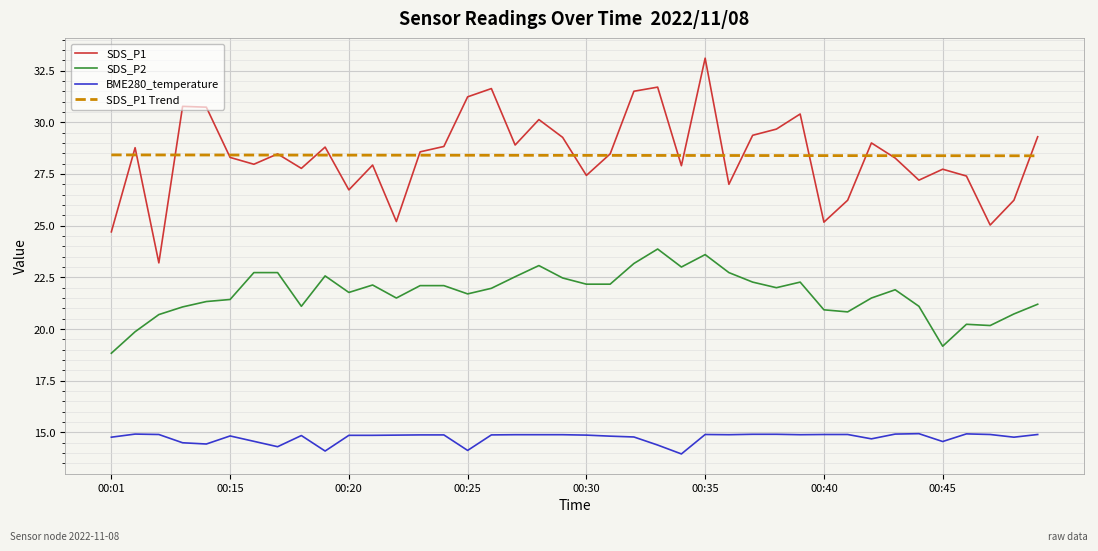

At how many categories does at least one series exceed 28?

40